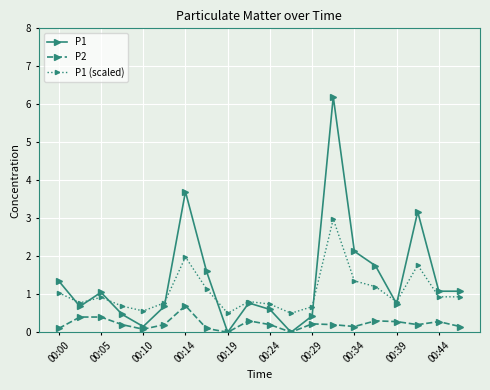

List the series in order of their overall mean, highest first.

P1, P1 (scaled), P2